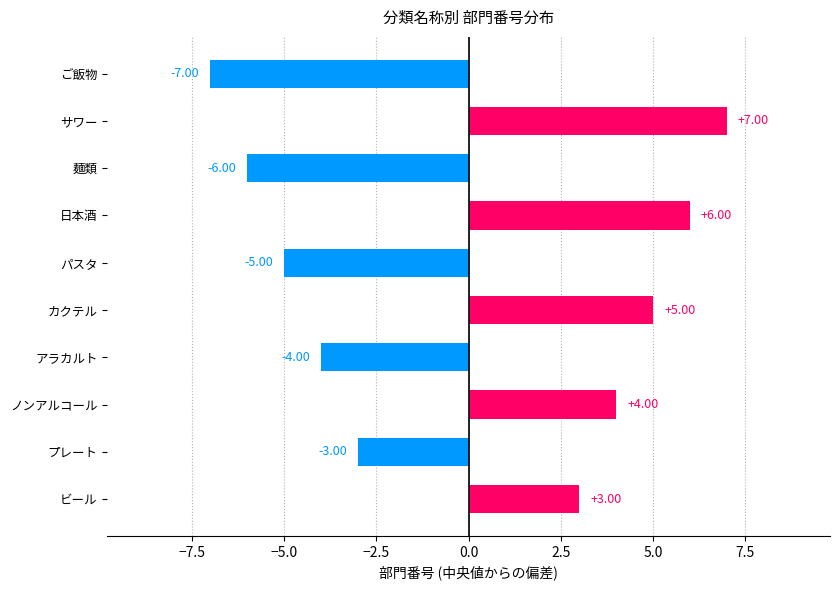

At which category does the chart reach its peak across all series?

サワー